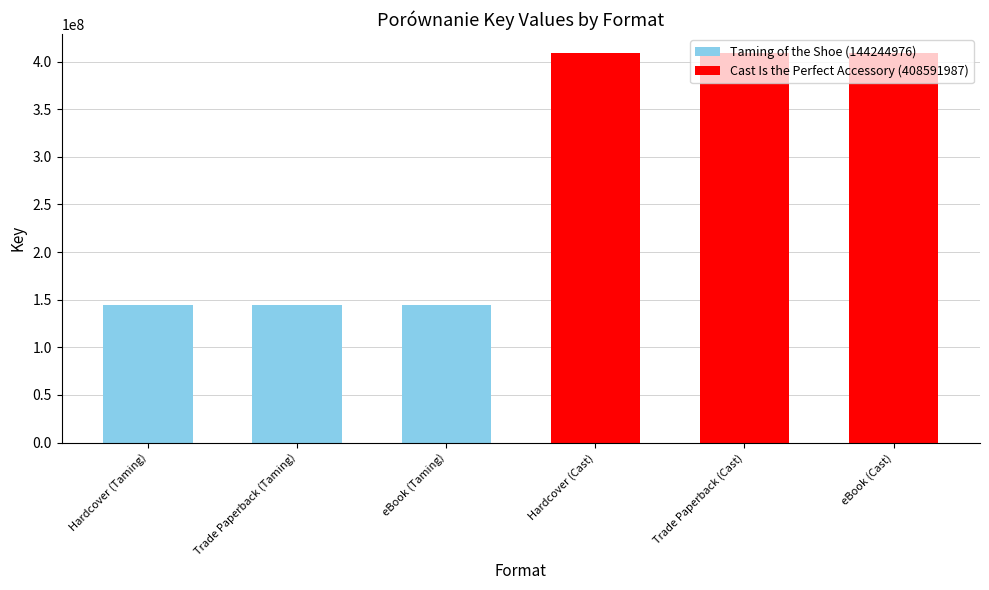

What is the minimum value shown in the chart?

144244976